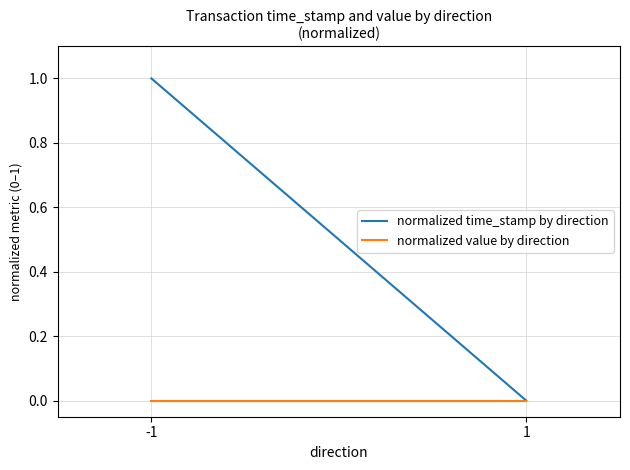

What is the difference between the maximum and minimum values in the normalized time_stamp by direction series?

1